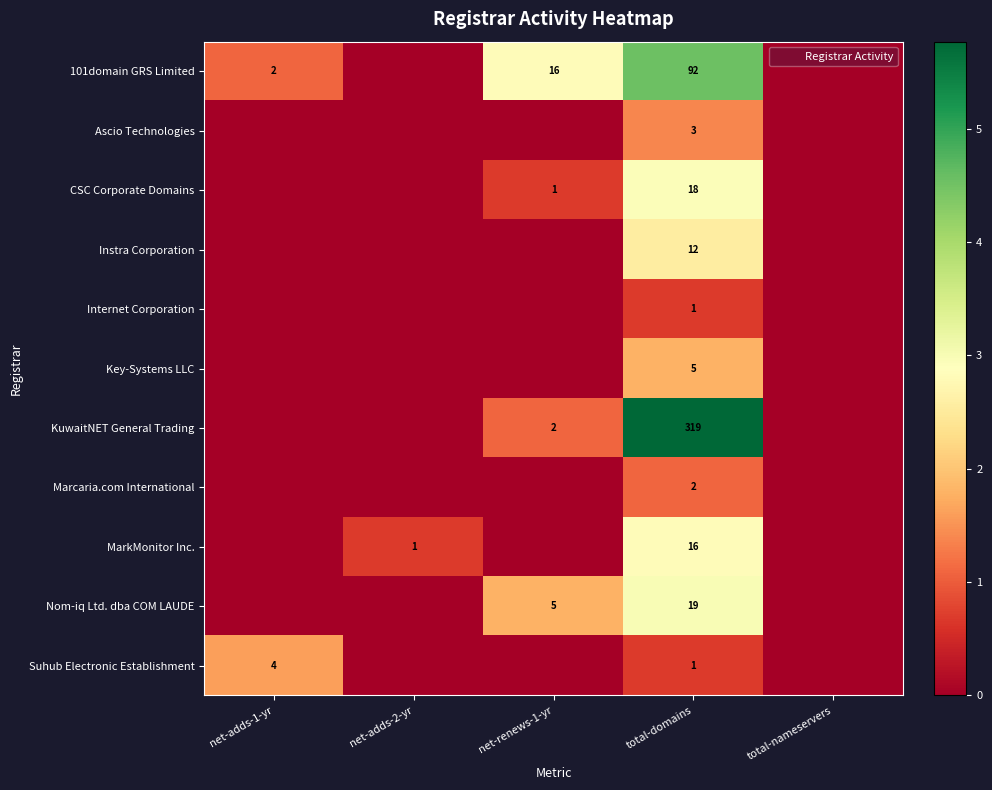

Between net-adds-1-yr and net-adds-2-yr, which series saw the biggest shift?

Suhub Electronic Establishment